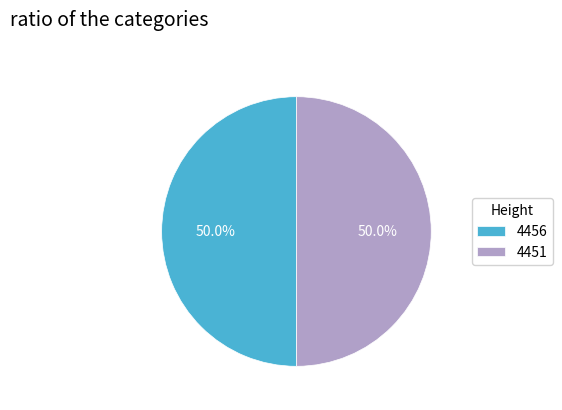

What percentage do 4451 and 4456 together represent?

100.0%